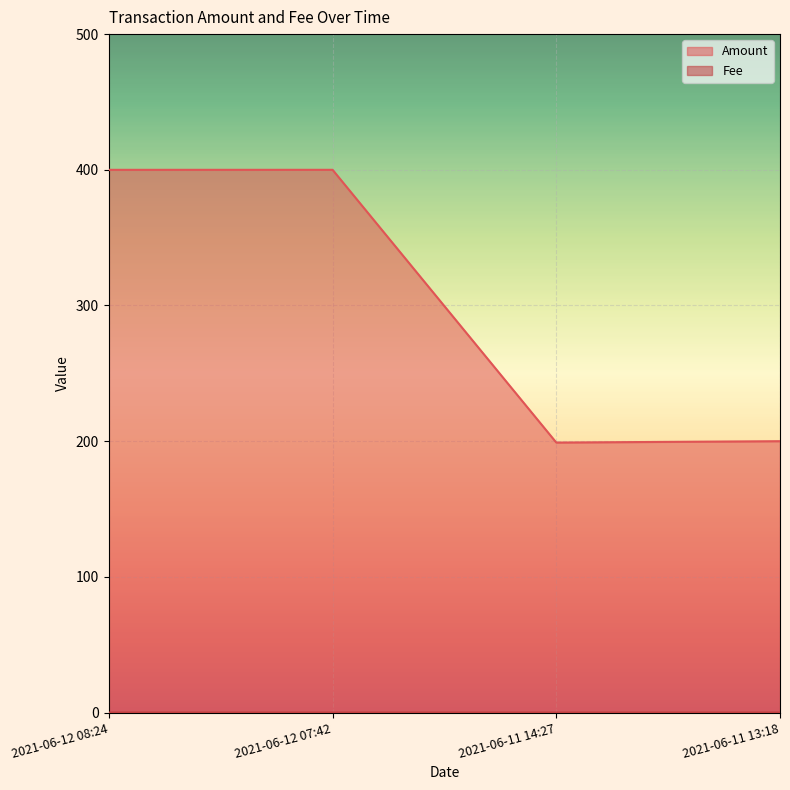

What position from the left is 2021-06-12 08:24?

1